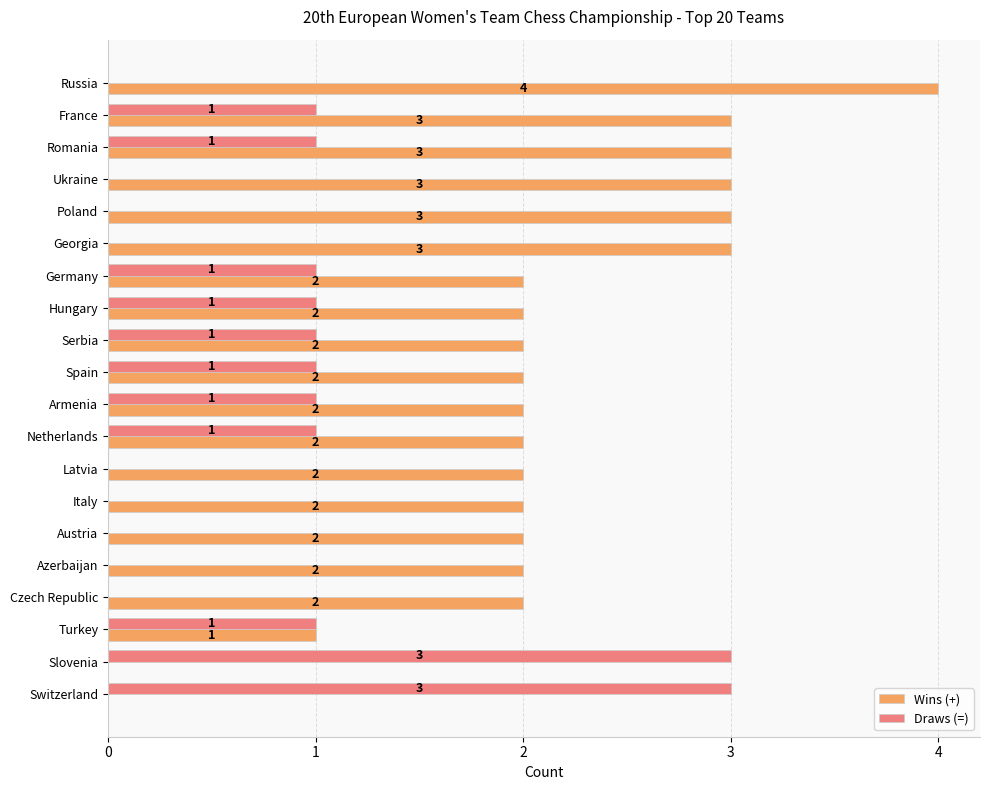

What is the sum of all Draws (=) values?

15